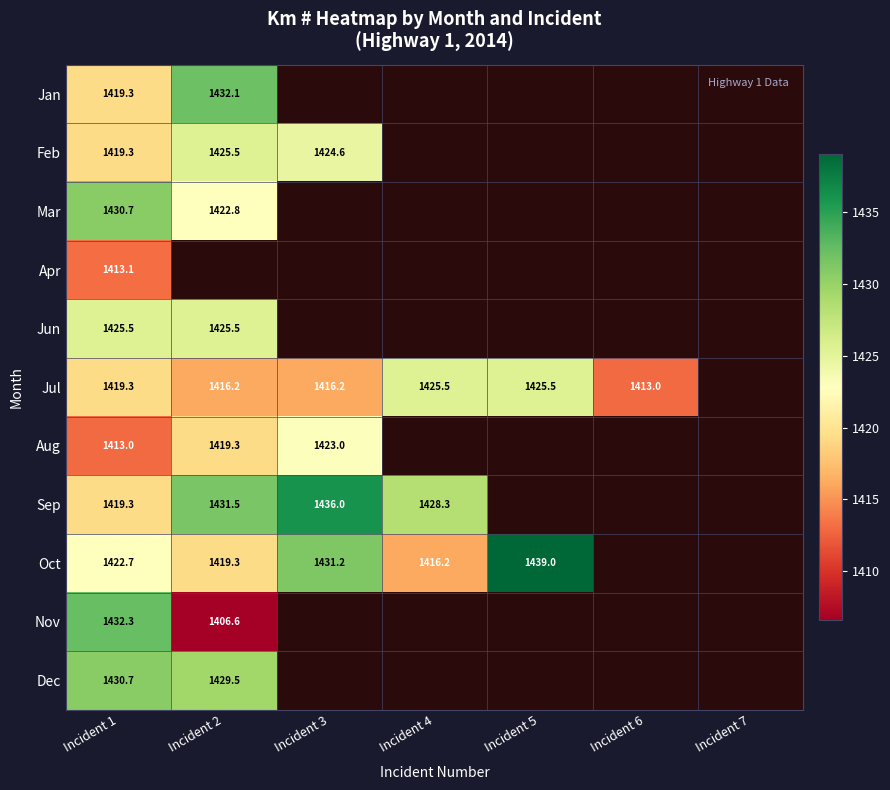

Is the value of Nov at Incident 1 greater than the value of Jul at Incident 5?

Yes